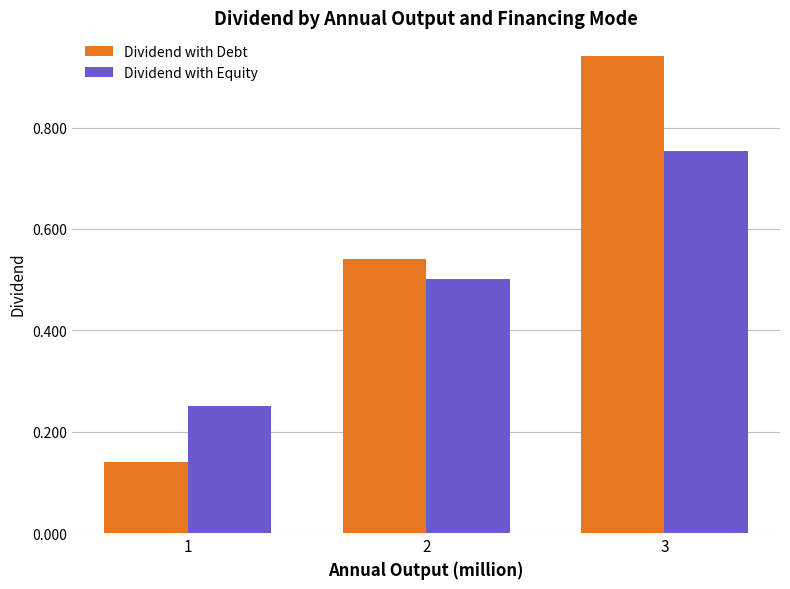

Which category has the highest value in the Dividend with Equity series?

3